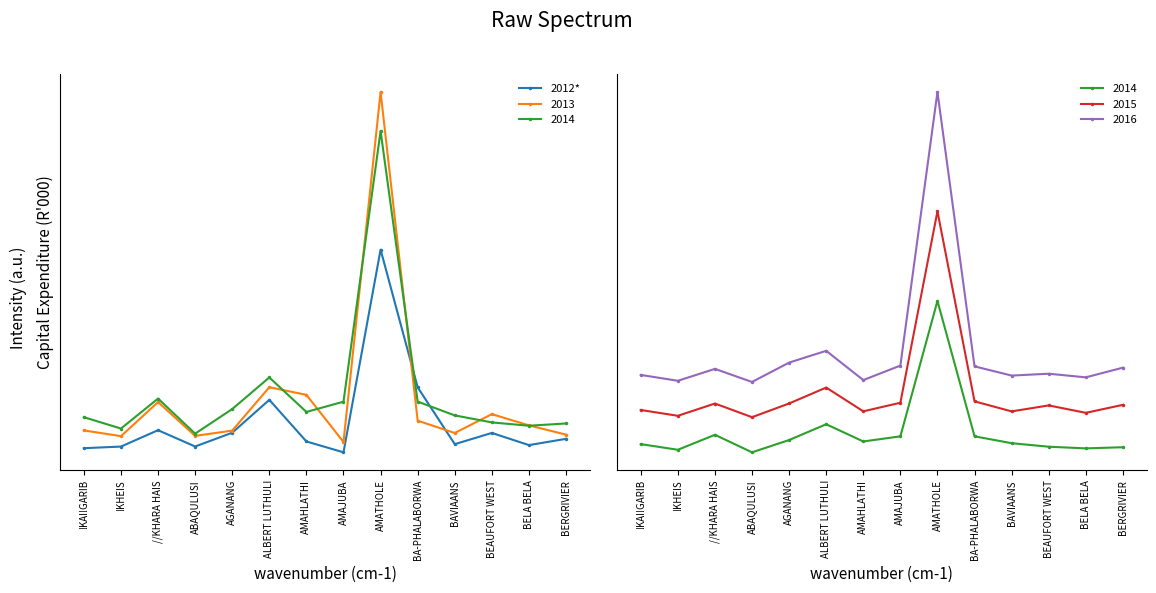

What is the change in value from !KHEIS to AMAHLATHI?

+8725